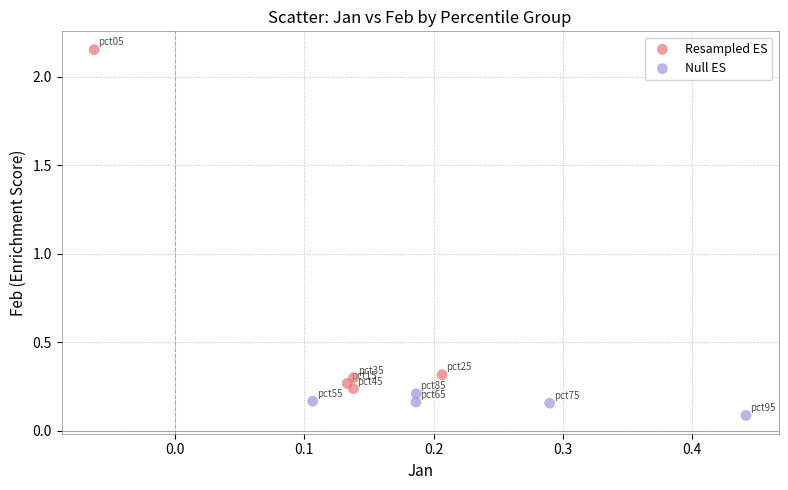

Which series has the largest Y range (max minus min)?

Resampled ES